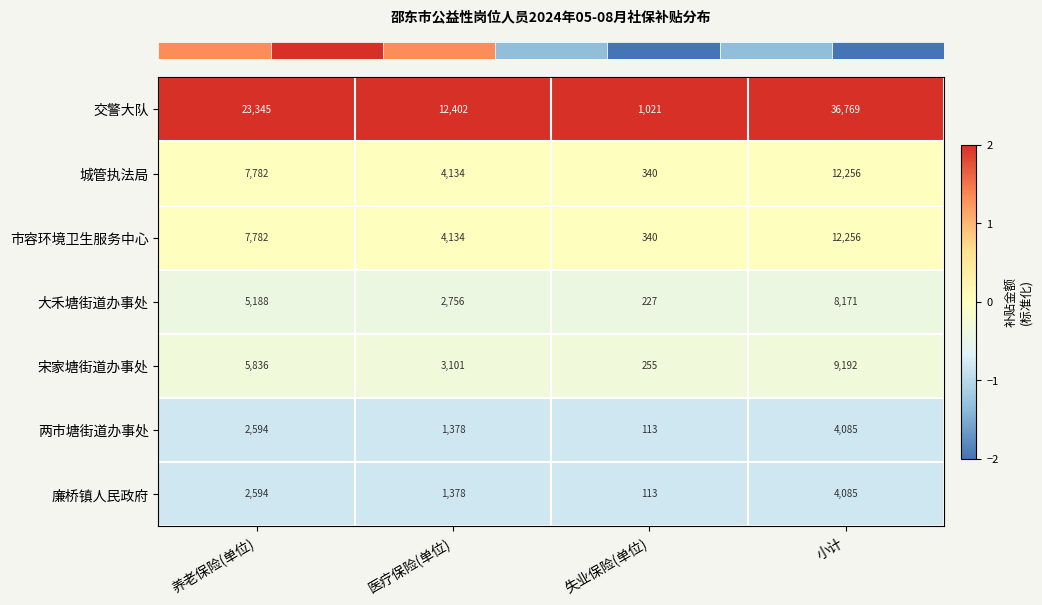

Which series has the largest range (max minus min)?

交警大队